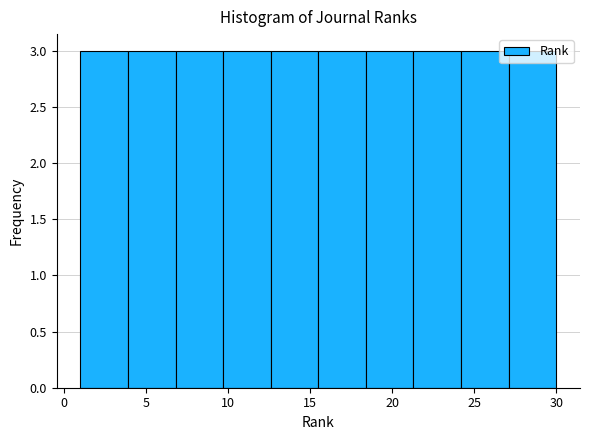

Reading left to right, transcribe this chart: for each bar, give the range it covers on the x-axis and its height. Neither the bar edges nor the heights are printed on the chart, so give them approximately, as read against the axes.

1.0 to 3.9: 3
3.9 to 6.8: 3
6.8 to 9.7: 3
9.7 to 12.6: 3
12.6 to 15.5: 3
15.5 to 18.4: 3
18.4 to 21.3: 3
21.3 to 24.2: 3
24.2 to 27.1: 3
27.1 to 30.0: 3